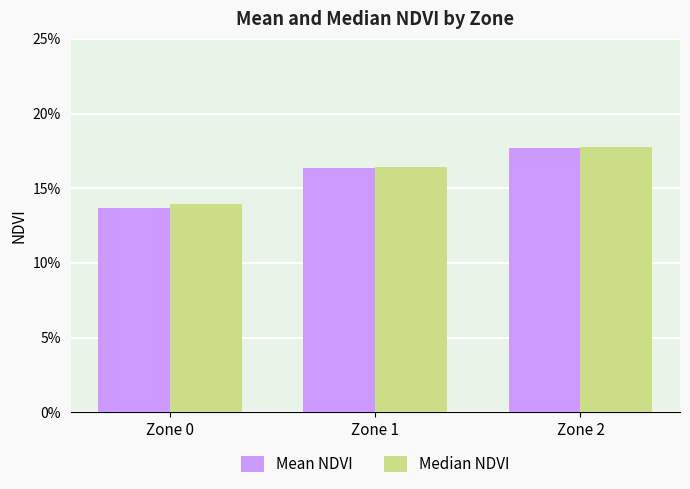

What is the total value across all series at Zone 1?

0.3